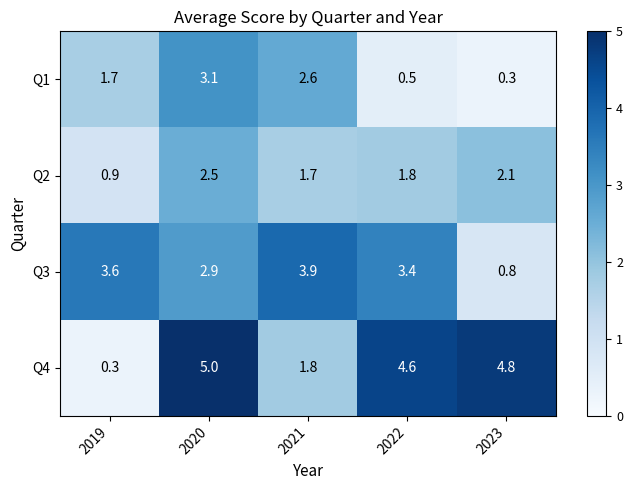

List the series in order of their peak value, lowest first.

Q2, Q1, Q3, Q4